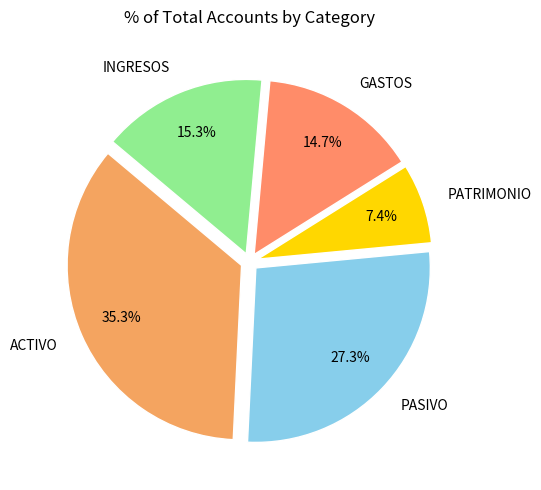

To the nearest percent, what is the combined percentage of PATRIMONIO and ACTIVO?

43%